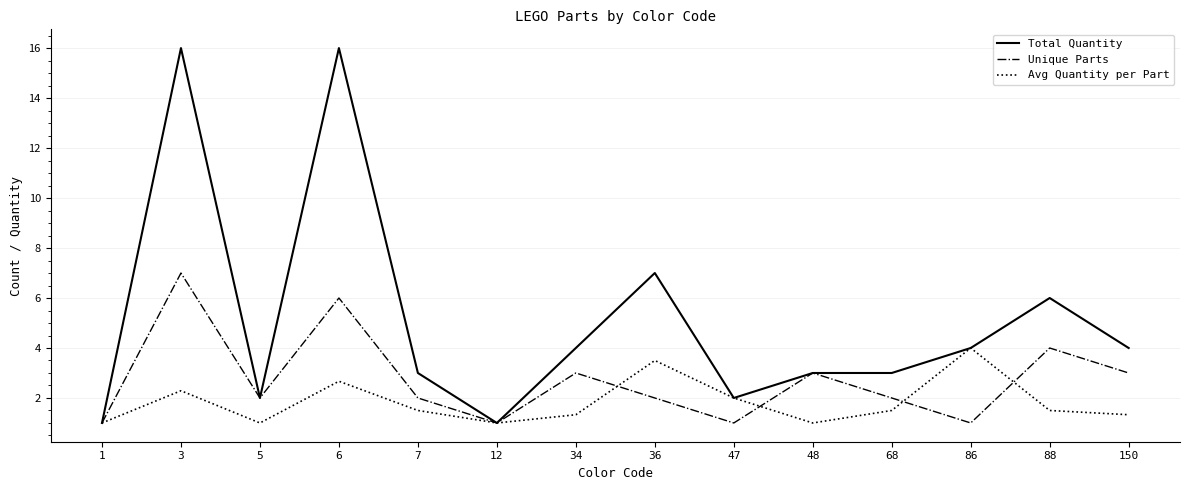

Reading right to left, list all the values displayed in this chart.

Total Quantity: 150=4.0	88=6.0	86=4.0	68=3.0	48=3.0	47=2.0	36=7.0	34=4.0	12=1.0	7=3.0	6=16.0	5=2.0	3=16.0	1=1.0
Unique Parts: 150=3.0	88=4.0	86=1.0	68=2.0	48=3.0	47=1.0	36=2.0	34=3.0	12=1.0	7=2.0	6=6.0	5=2.0	3=7.0	1=1.0
Avg Quantity per Part: 150=1.3	88=1.5	86=4.0	68=1.5	48=1.0	47=2.0	36=3.5	34=1.3	12=1.0	7=1.5	6=2.7	5=1.0	3=2.3	1=1.0